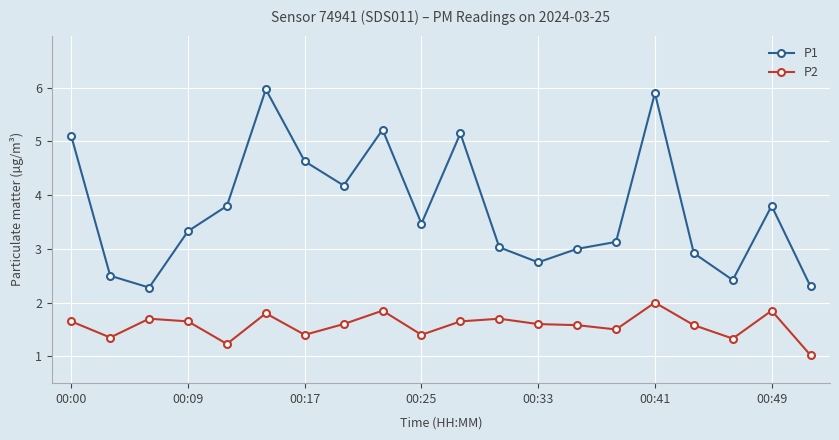

Which series has the largest total across all categories?

P1